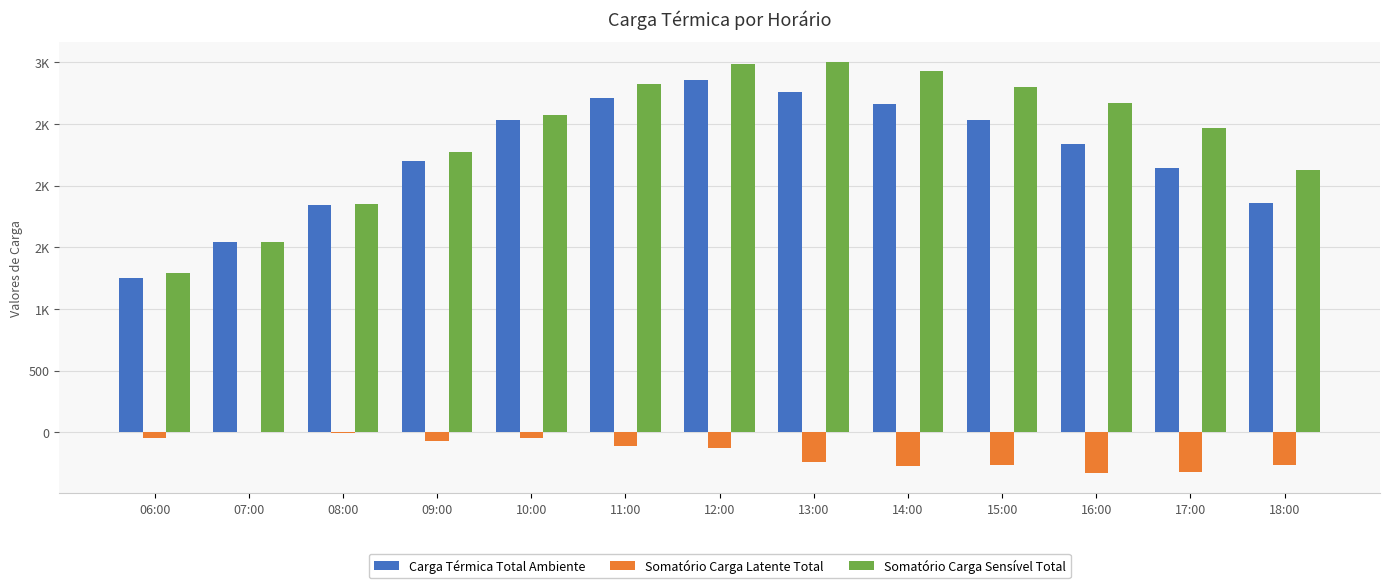

What are all the series names shown in the legend?

Carga Térmica Total Ambiente, Somatório Carga Latente Total, Somatório Carga Sensível Total